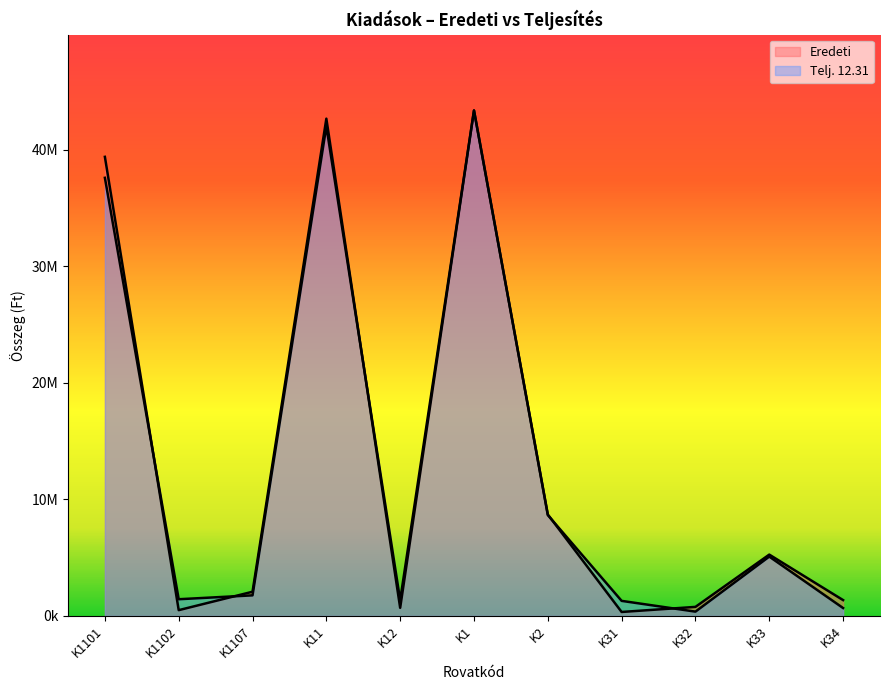

Which series has the largest range (max minus min)?

Eredeti